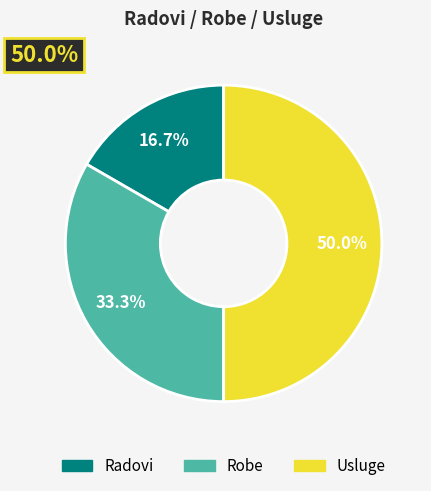

Approximately how many times larger is the value at Radovi compared to Usluge?

0.3